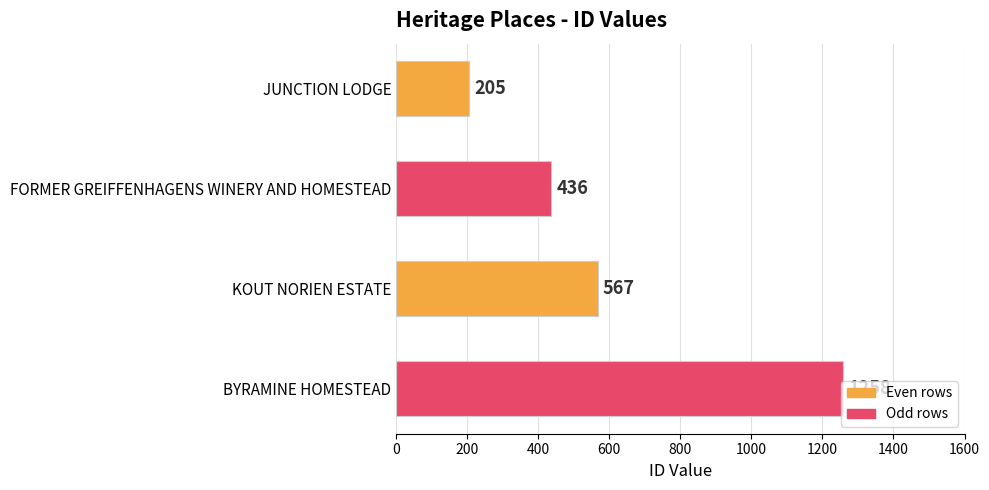

What is the label of the 3rd bar from the bottom?

FORMER GREIFFENHAGENS WINERY AND HOMESTEAD